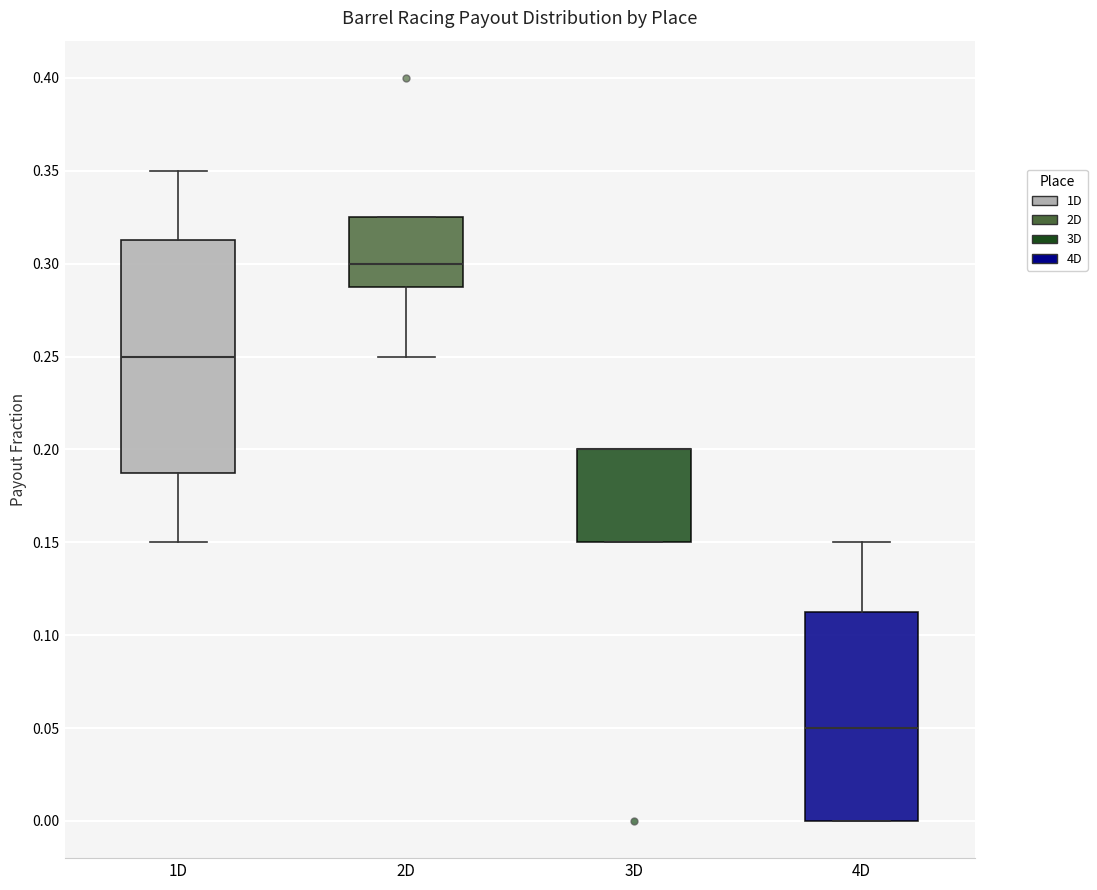

Where is the lower edge of the box for 2D on the y-axis? The values are not printed on the chart, so give them approximately, as read against the axis.

0.290